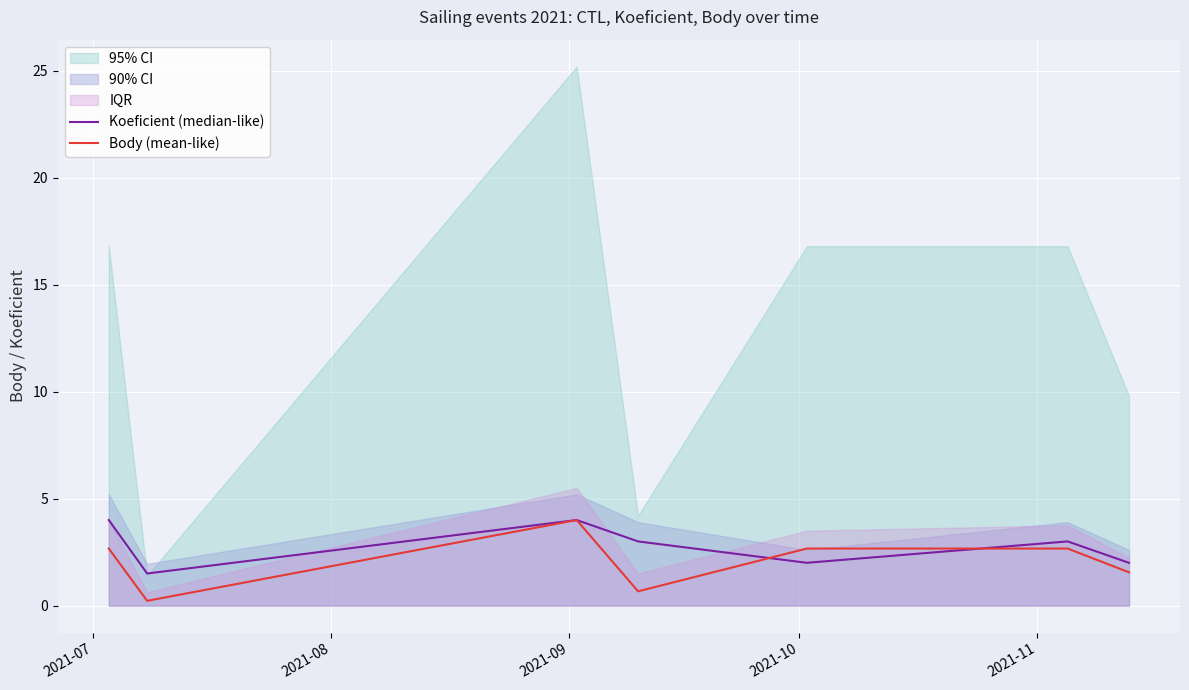

After their last crossing, which series has the higher values: Koeficient (median-like) or Body (mean-like)?

Koeficient (median-like)